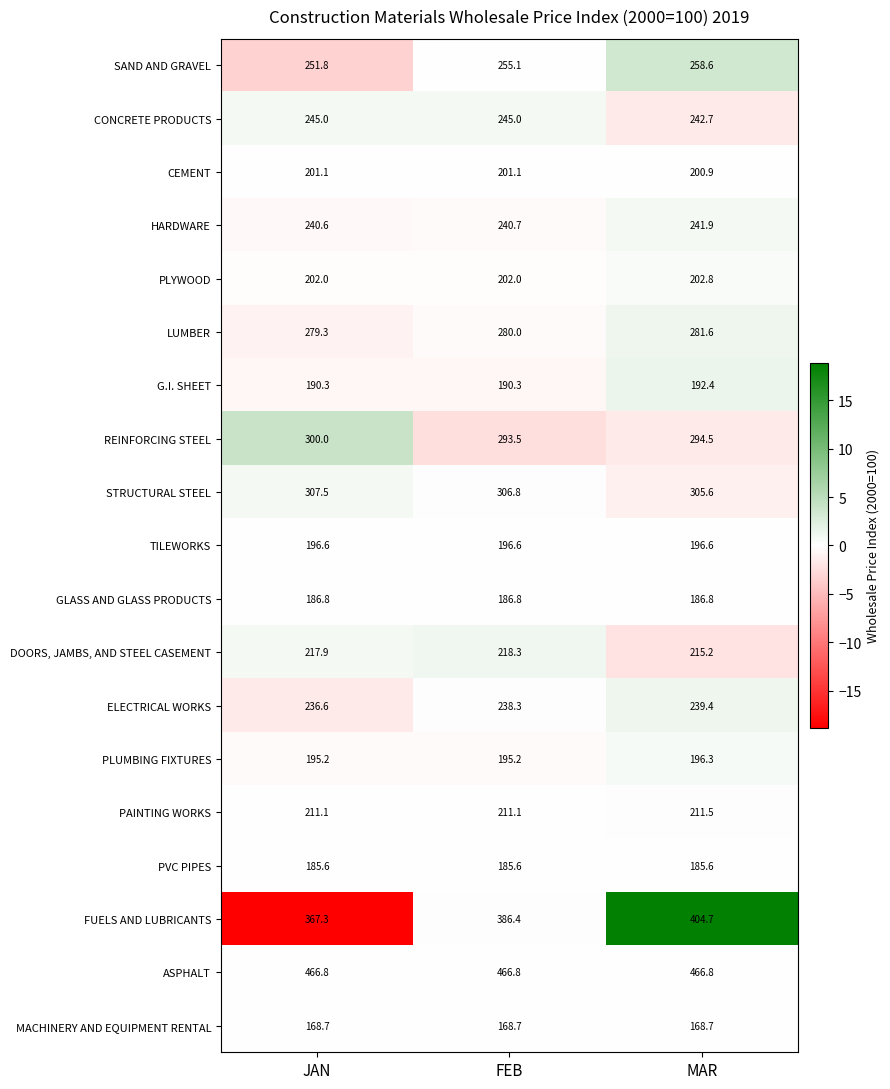

List the series in order of their peak value, lowest first.

MACHINERY AND EQUIPMENT RENTAL, PVC PIPES, GLASS AND GLASS PRODUCTS, G.I. SHEET, PLUMBING FIXTURES, TILEWORKS, CEMENT, PLYWOOD, PAINTING WORKS, DOORS, JAMBS, AND STEEL CASEMENT, ELECTRICAL WORKS, HARDWARE, CONCRETE PRODUCTS, SAND AND GRAVEL, LUMBER, REINFORCING STEEL, STRUCTURAL STEEL, FUELS AND LUBRICANTS, ASPHALT